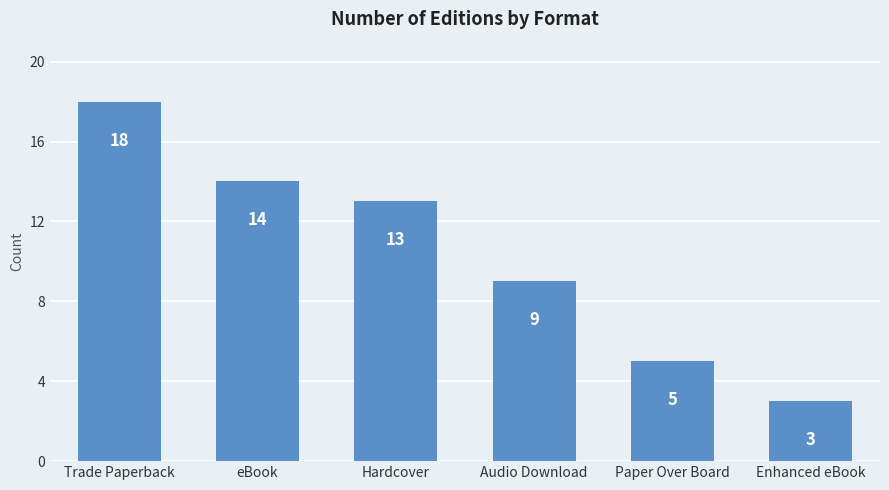

How many data points does each series have?

6